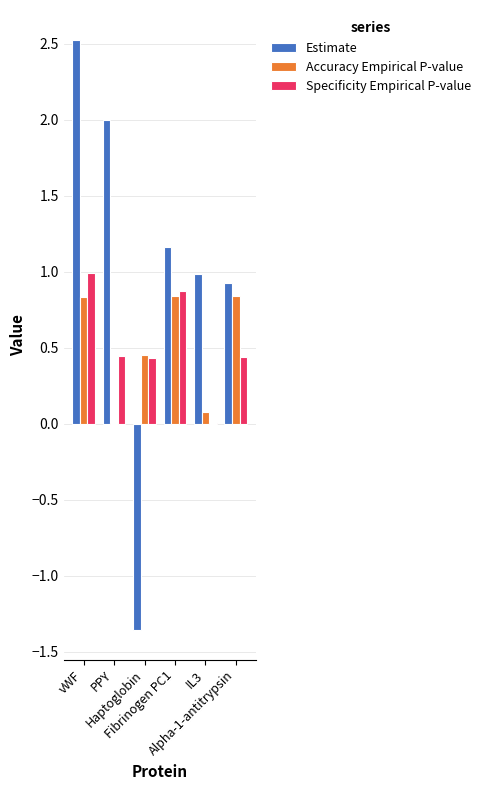

Which series has the largest total across all categories?

Estimate